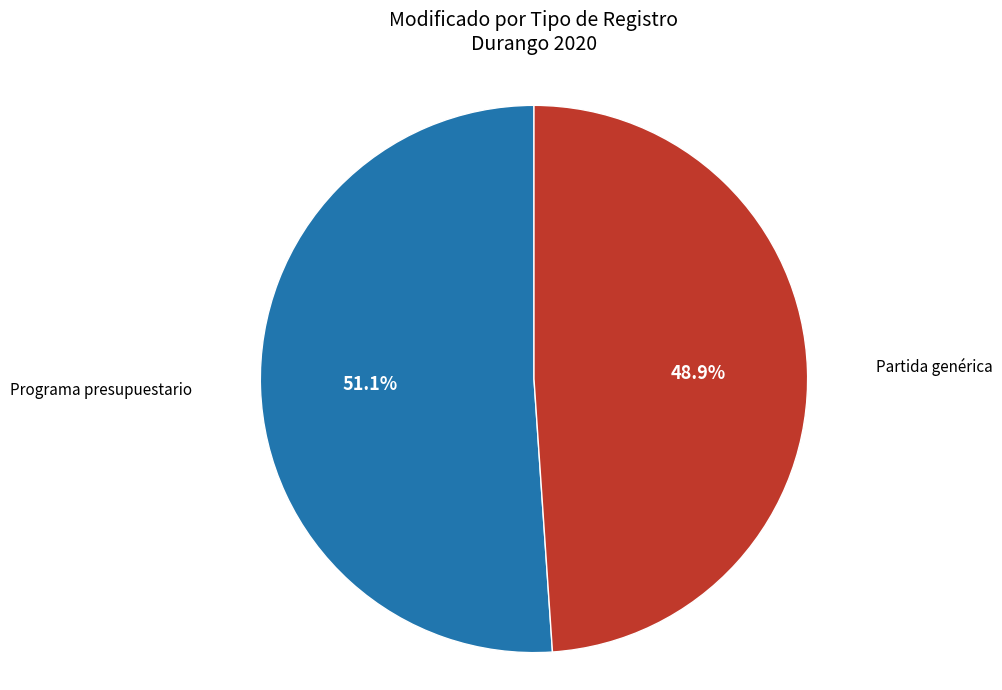

How many slices are in this pie chart?

2